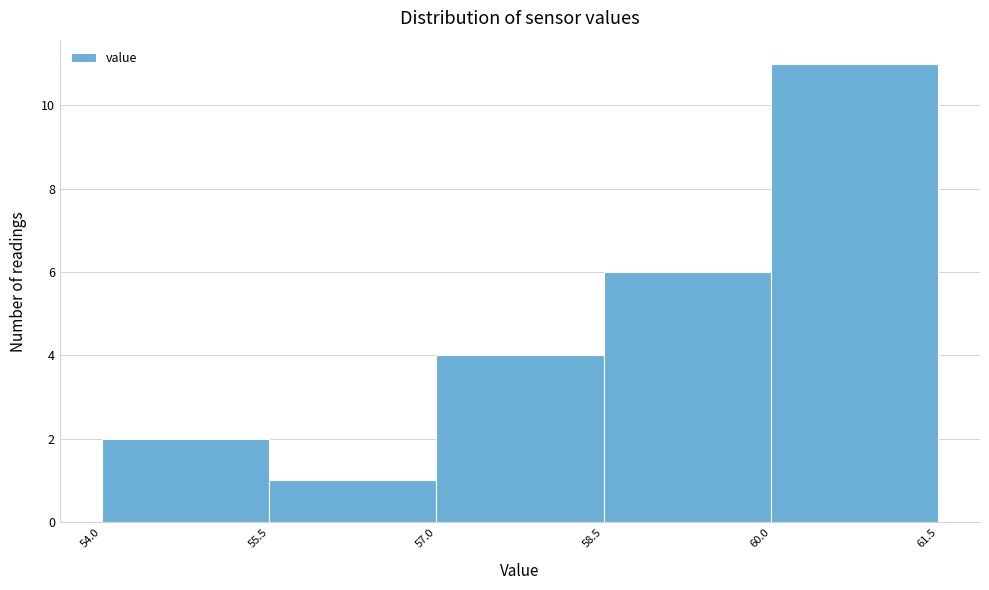

What is the height of the bar covering 60.0 to 61.5 on the x-axis? The values are not printed on the chart, so give them approximately, as read against the axis.

11